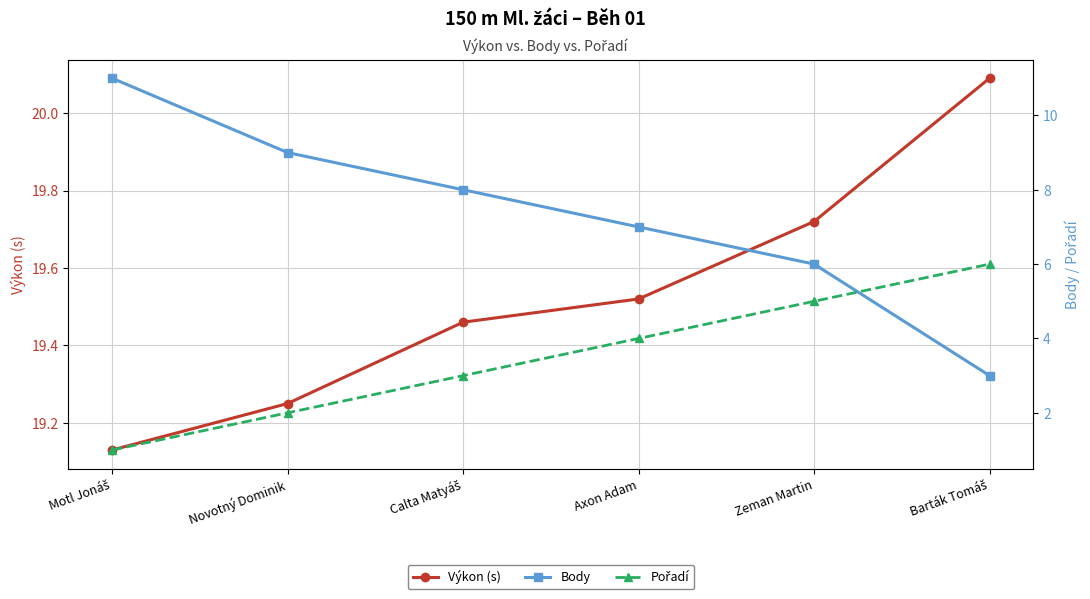

True or false: Pořadí and Výkon (s) cross at least once.

False